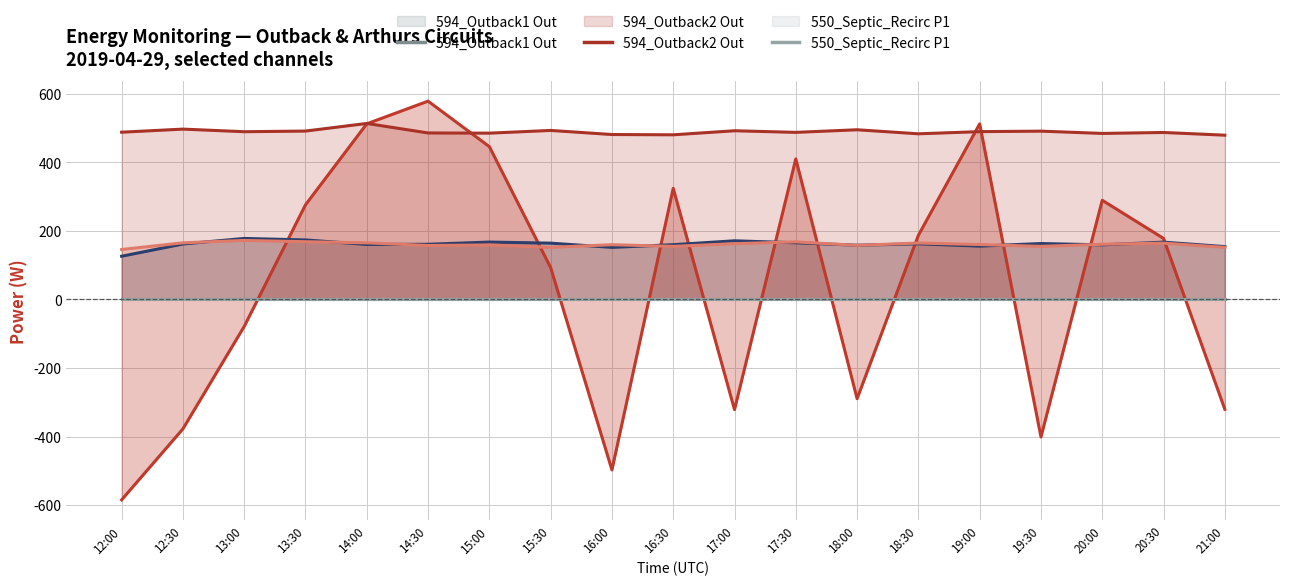

How many lines are shown in the chart?

6